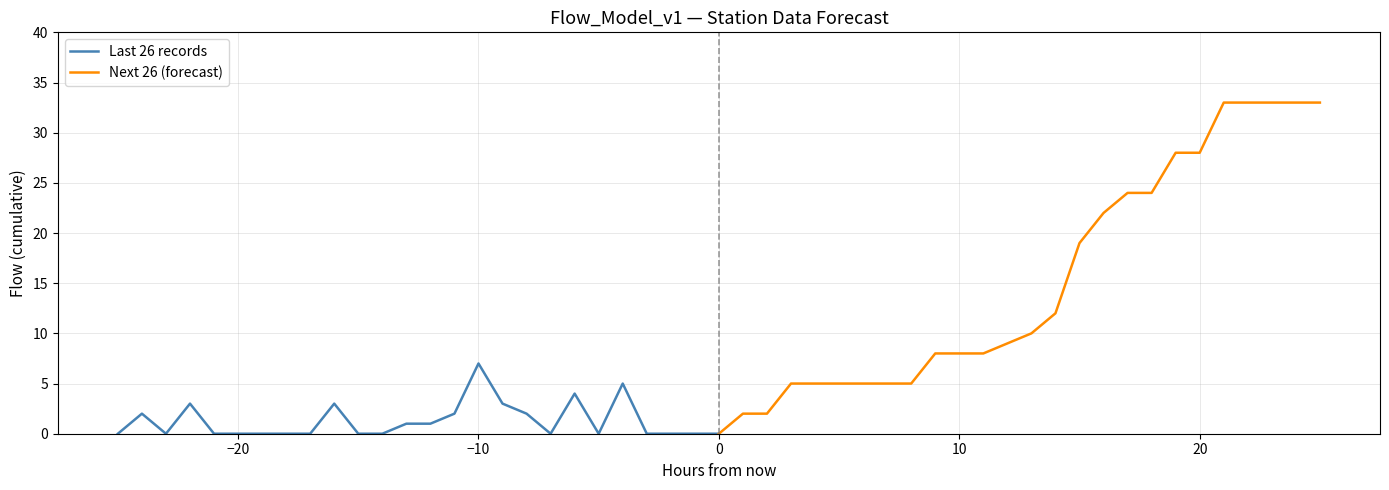

What is the sum of all Next 26 (forecast) values?

399